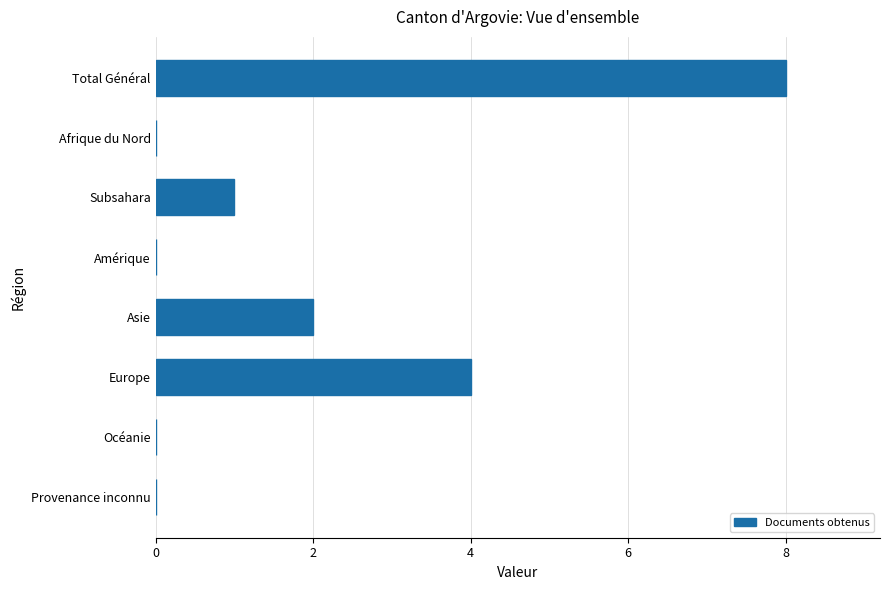

Are the bars horizontal?

Yes